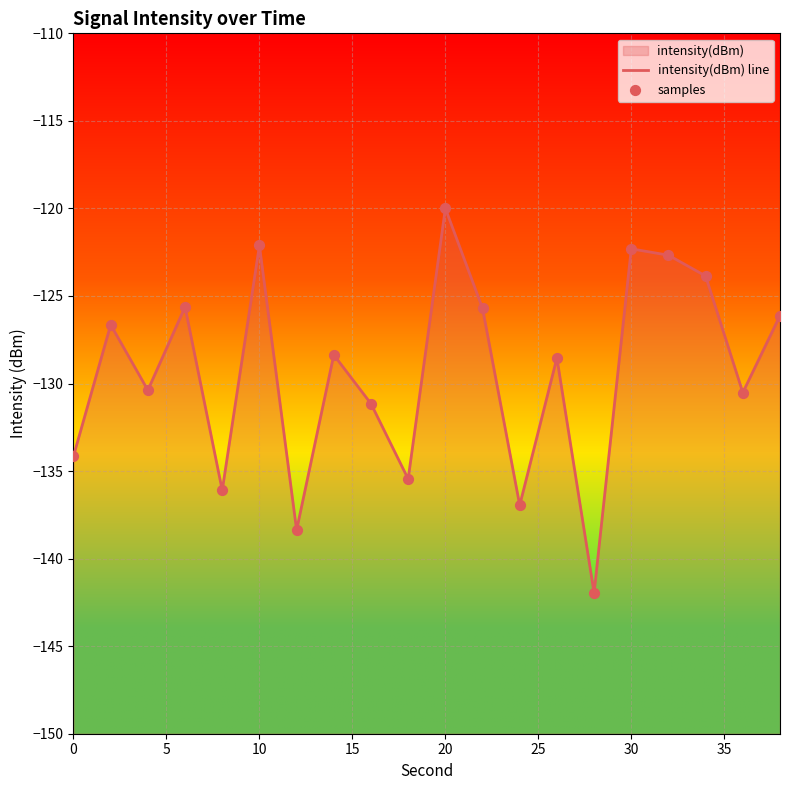

Which series contains the lowest Y value?

intensity(dBm) line